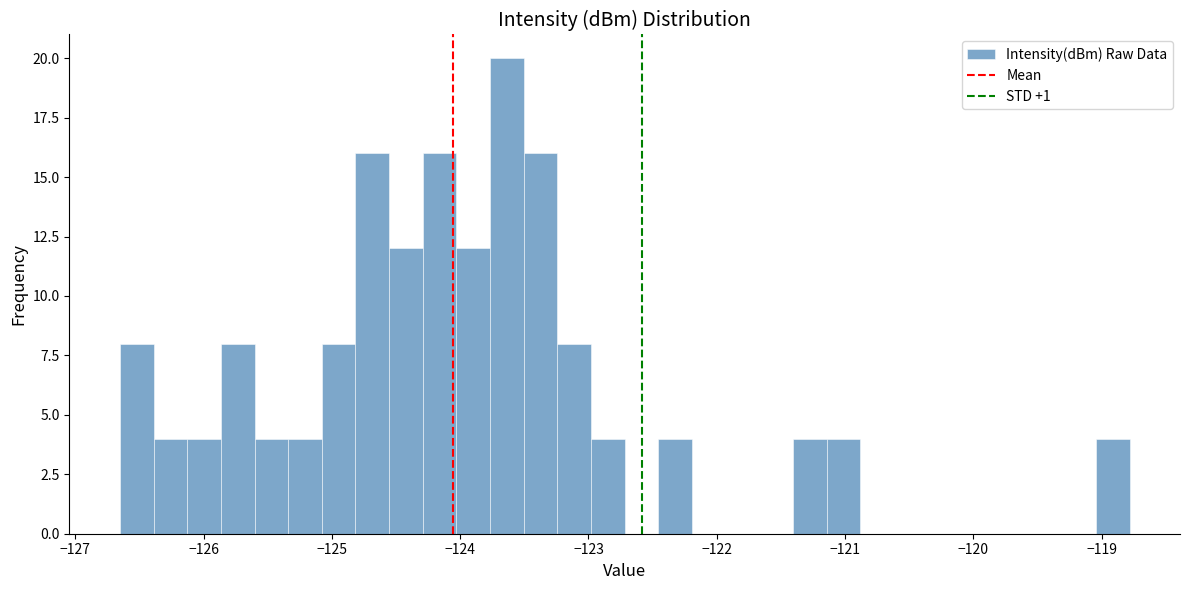

Read against the x-axis, roughly where is the centre of the tallest bar?

-123.6